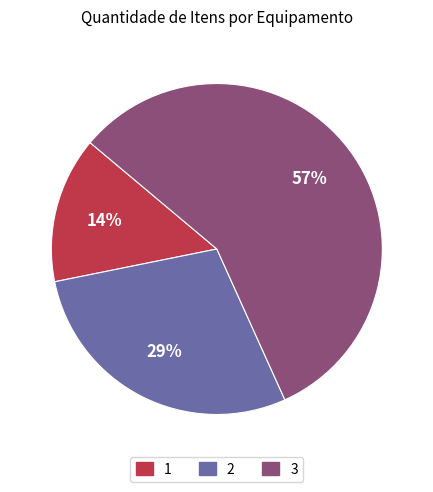

Is there any slice that represents more than half of the pie?

Yes